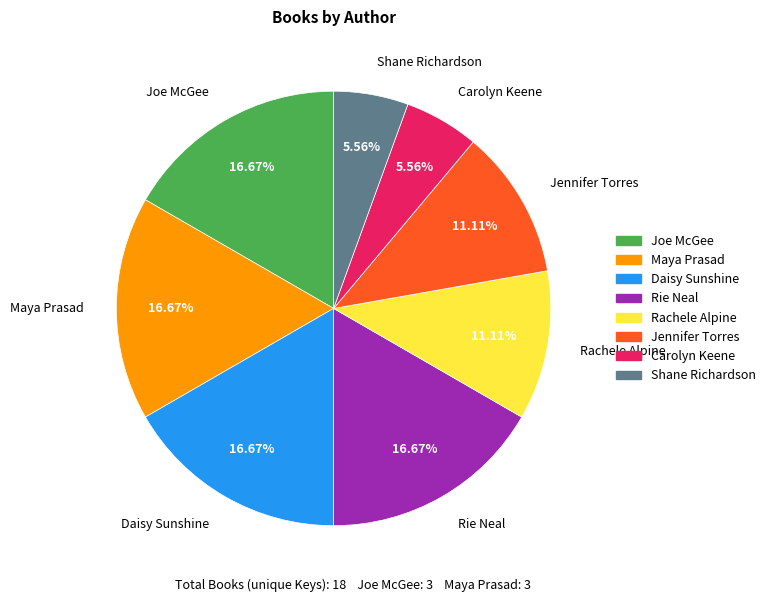

Is the sum of Carolyn Keene and Maya Prasad greater than half?

No